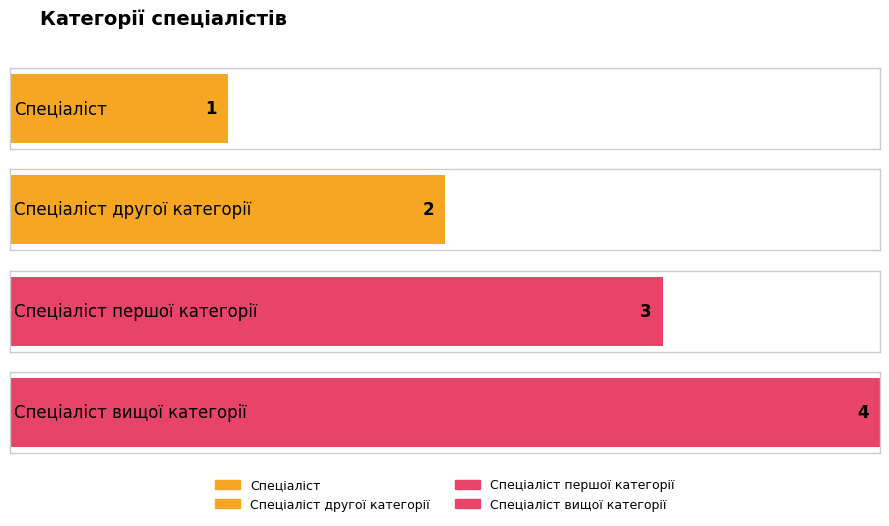

Where does the data first go above 3?

Спеціаліст вищої категорії